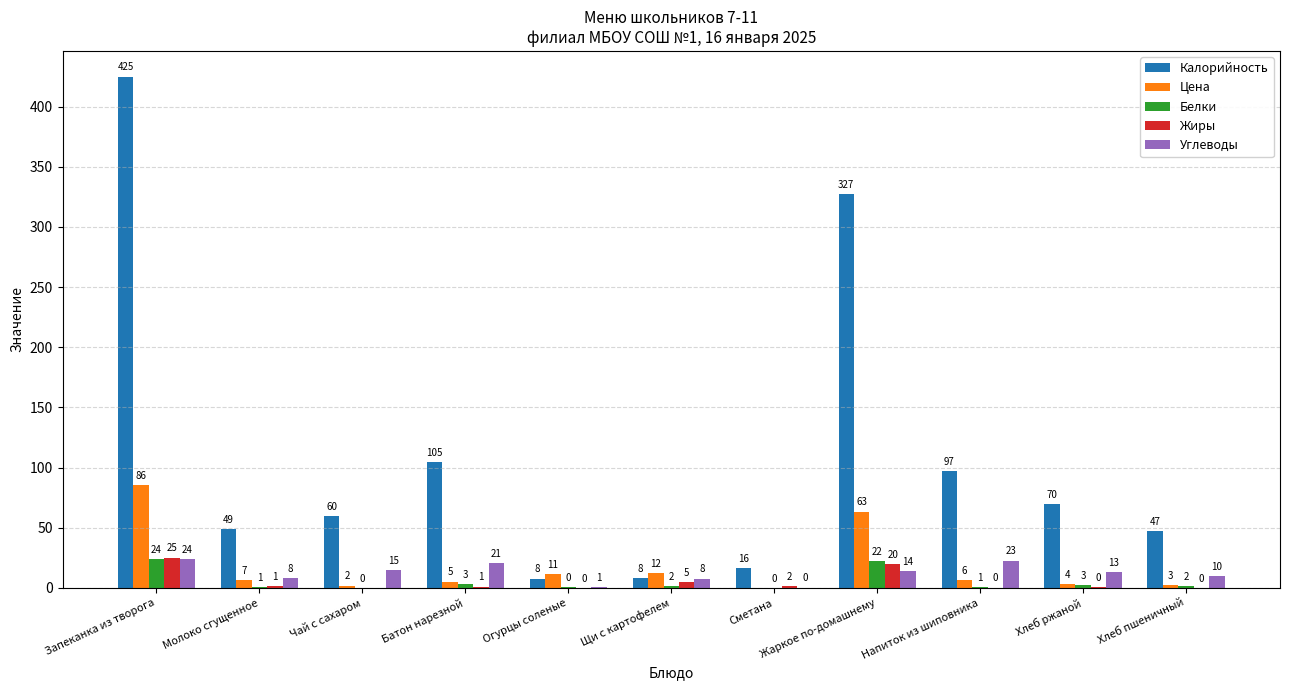

The Жиры series shows 0.3 at Напиток из шиповника. True or false?

True